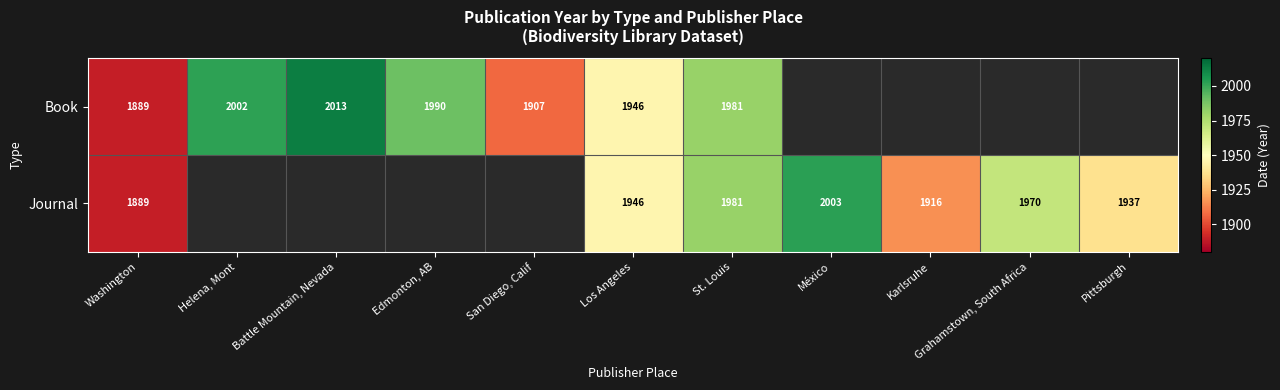

The Journal series shows 1981 at St. Louis. True or false?

True